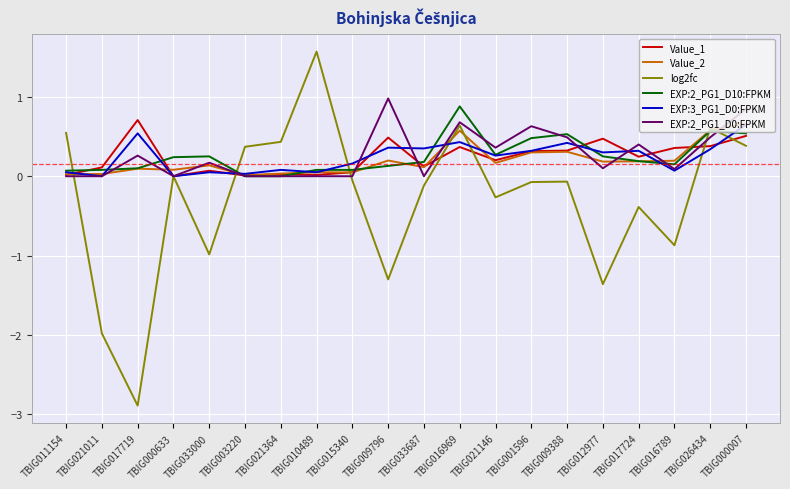

Which label corresponds to the smallest value in the chart?

TBIG017719